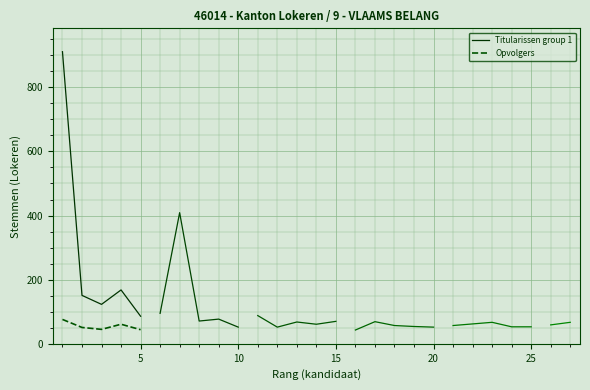

Which series has the largest total across all categories?

Titularissen group 1